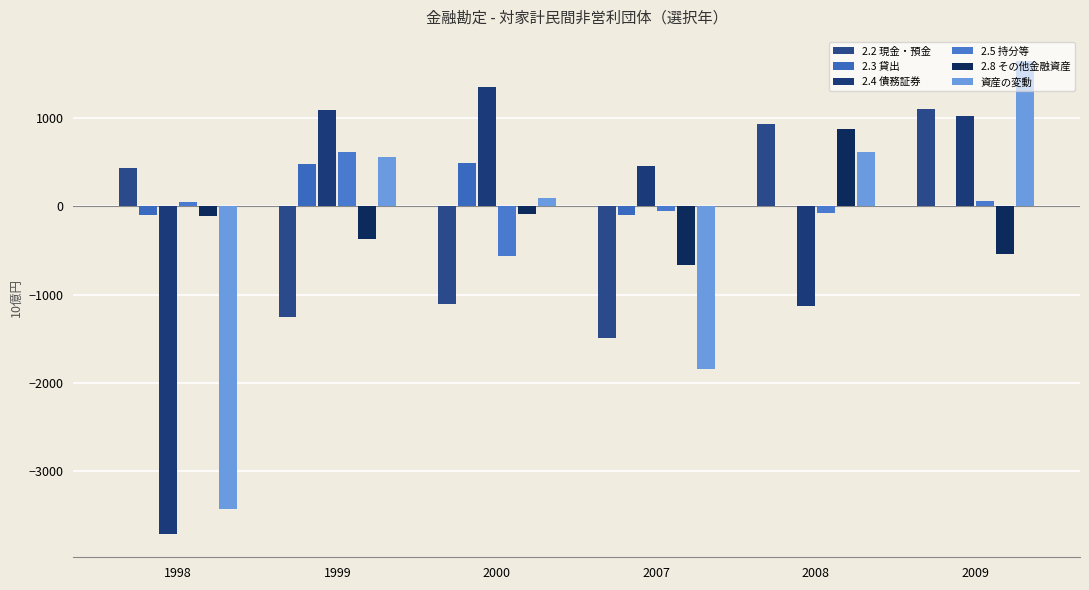

How many categories are shown in the chart?

6